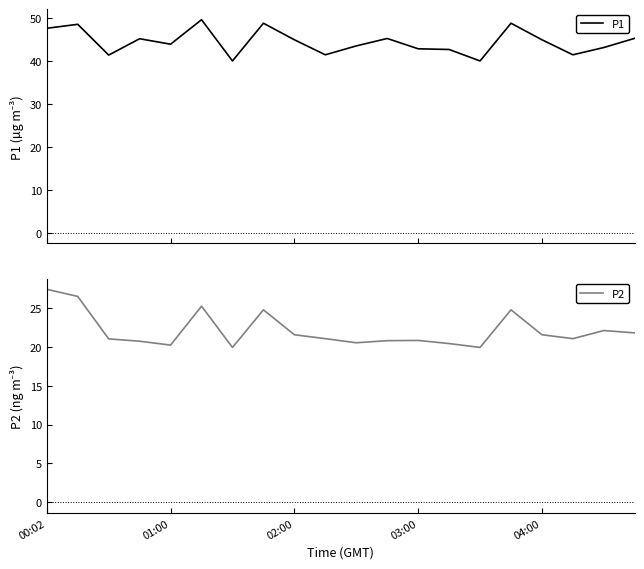

What is the minimum value for P1?

40.0